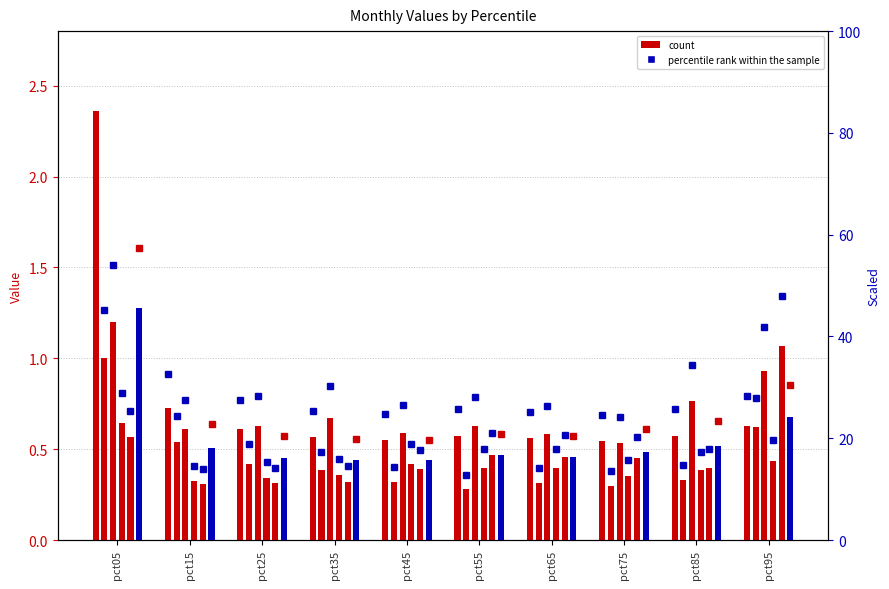

Reading right to left, transcribe all the data shown in this chart.

Jan: pct95=0.6	pct85=0.6	pct75=0.5	pct65=0.6	pct55=0.6	pct45=0.6	pct35=0.6	pct25=0.6	pct15=0.7	pct05=2.4
Feb: pct95=0.6	pct85=0.3	pct75=0.3	pct65=0.3	pct55=0.3	pct45=0.3	pct35=0.4	pct25=0.4	pct15=0.5	pct05=1.0
Mar: pct95=0.9	pct85=0.8	pct75=0.5	pct65=0.6	pct55=0.6	pct45=0.6	pct35=0.7	pct25=0.6	pct15=0.6	pct05=1.2
Apr: pct95=0.4	pct85=0.4	pct75=0.4	pct65=0.4	pct55=0.4	pct45=0.4	pct35=0.4	pct25=0.3	pct15=0.3	pct05=0.6
May: pct95=1.1	pct85=0.4	pct75=0.5	pct65=0.5	pct55=0.5	pct45=0.4	pct35=0.3	pct25=0.3	pct15=0.3	pct05=0.6
Jun: pct95=0.7	pct85=0.5	pct75=0.5	pct65=0.5	pct55=0.5	pct45=0.4	pct35=0.4	pct25=0.5	pct15=0.5	pct05=1.3